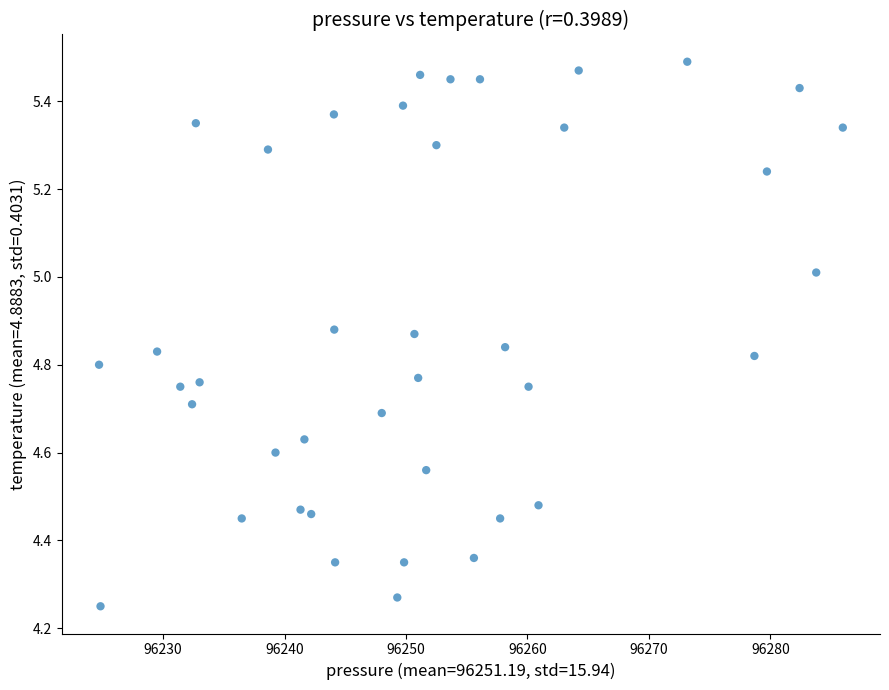

What is the range of X values (max minus min)?

61.2